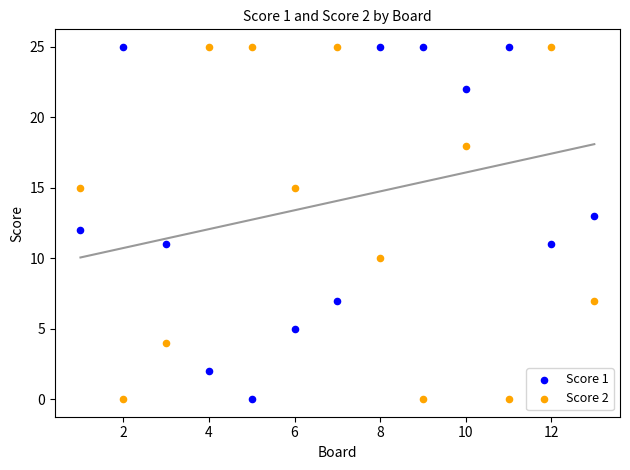

What is the X range (max minus min) for the scatter plot?

12